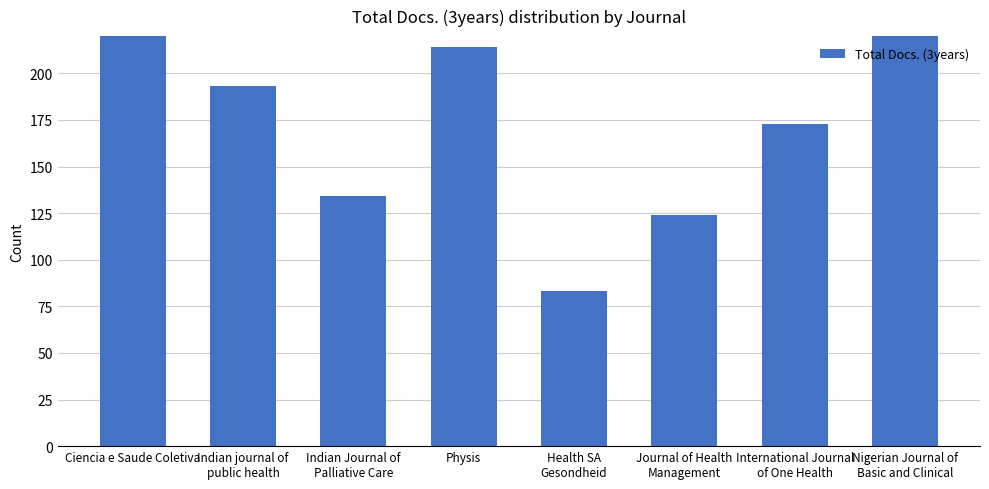

What is the label of the 5th bar from the left?

Health SA
Gesondheid